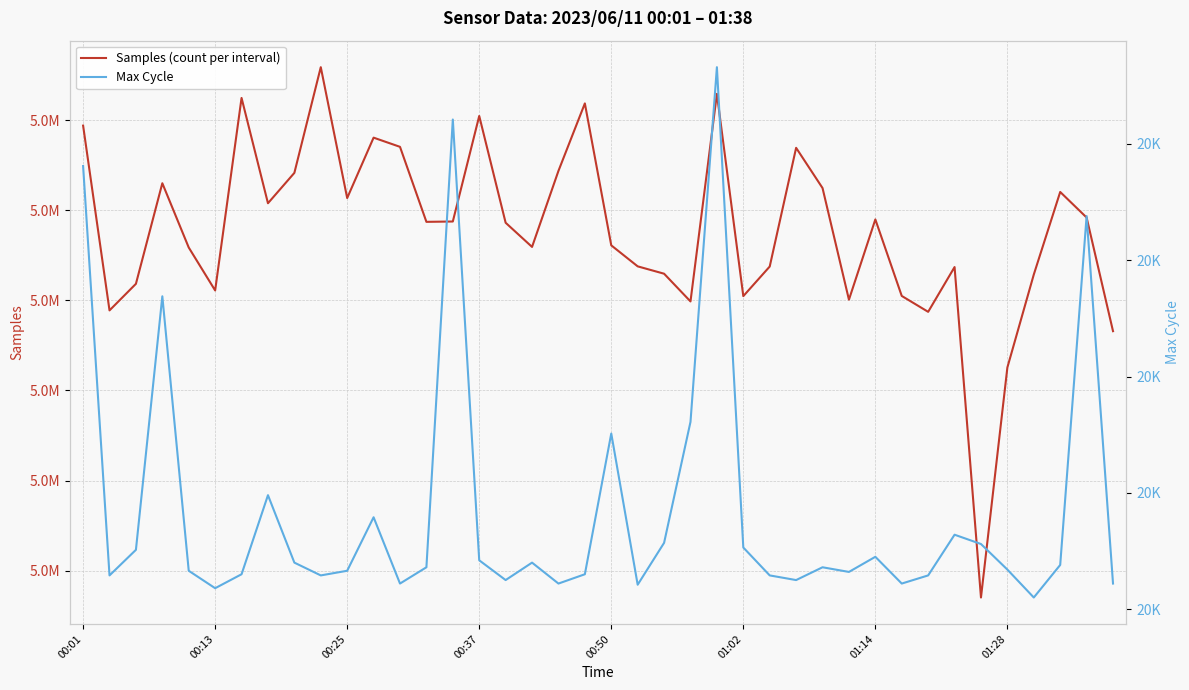

Count the number of categories in the chart.

40